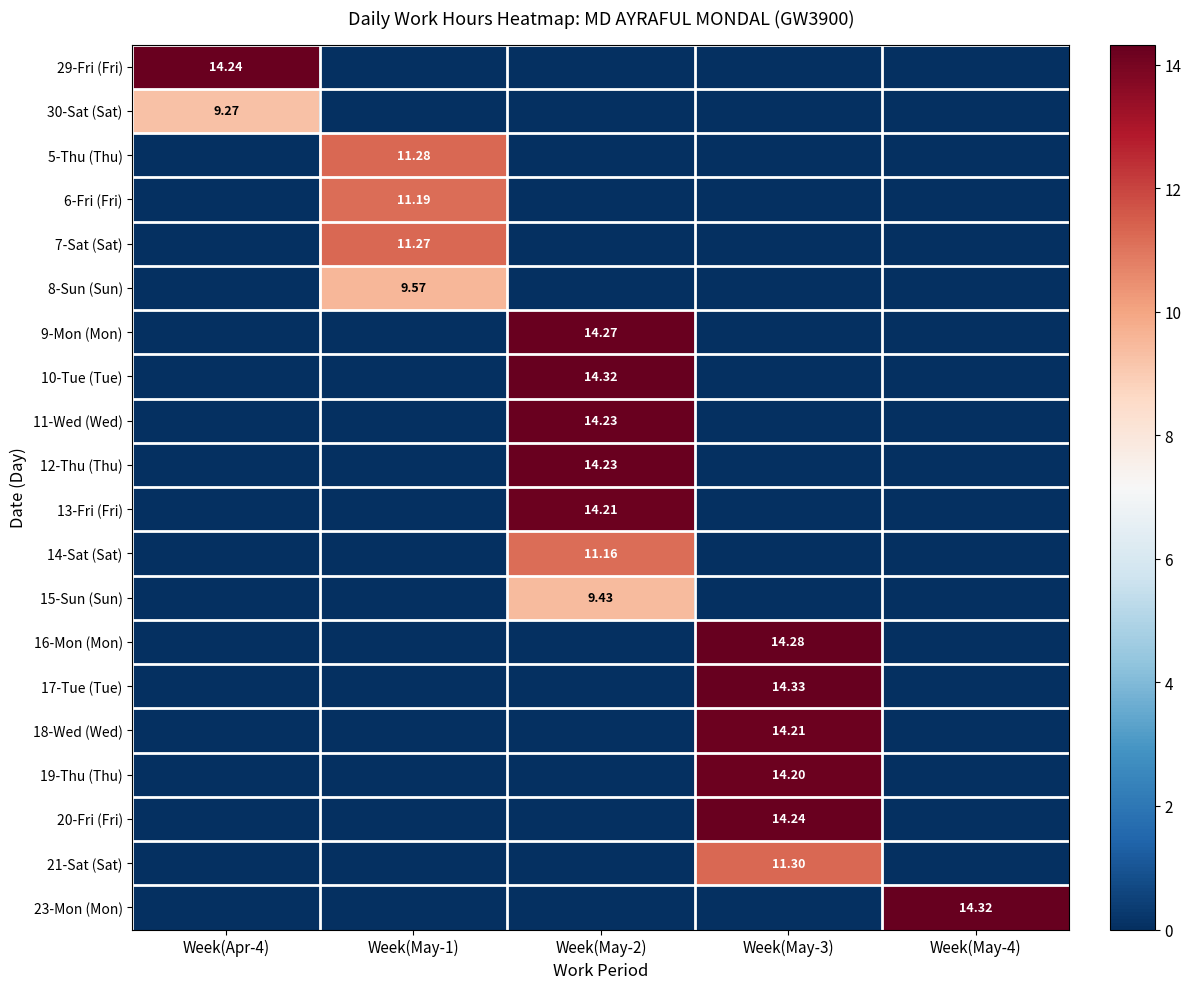

List the labels in order of 29-Fri (Fri) value, largest first.

Week(Apr-4), Week(May-1), Week(May-2), Week(May-3), Week(May-4)